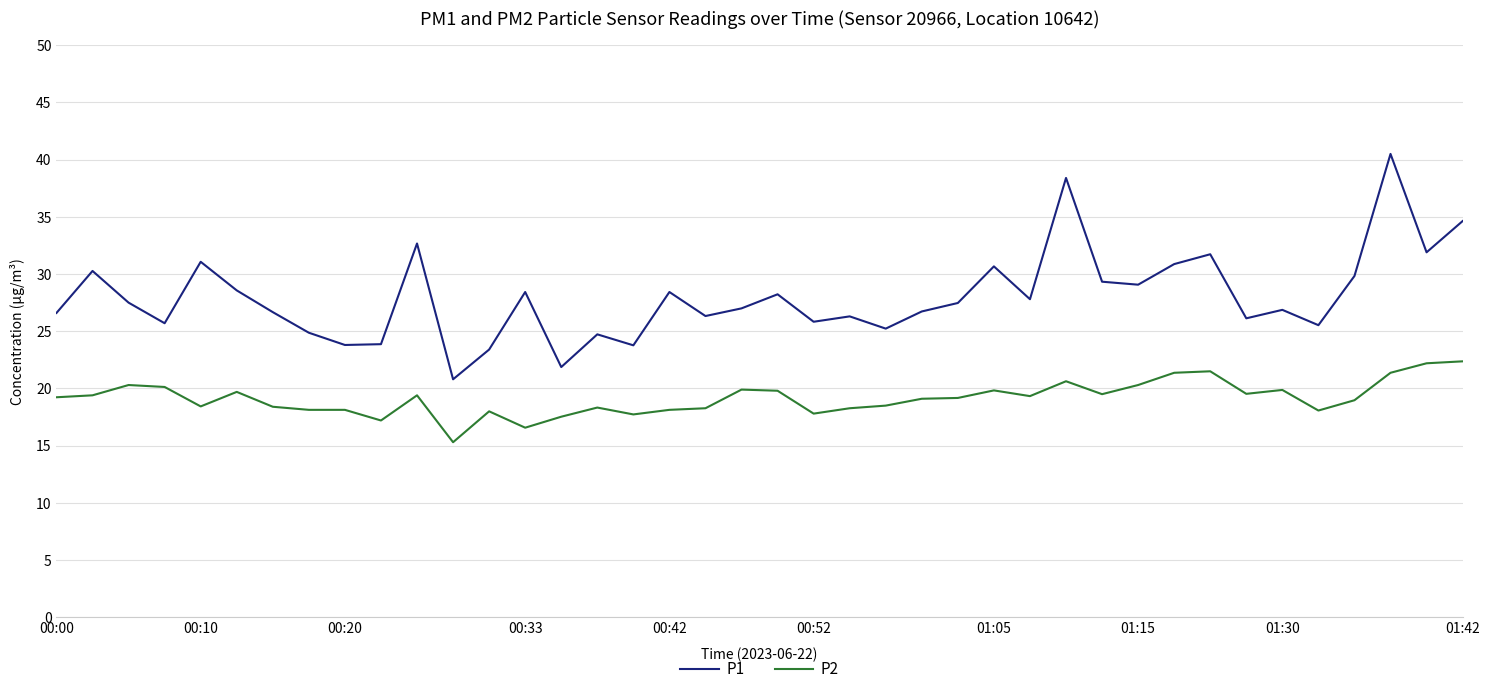

What is the average value of the P2 series?

19.1